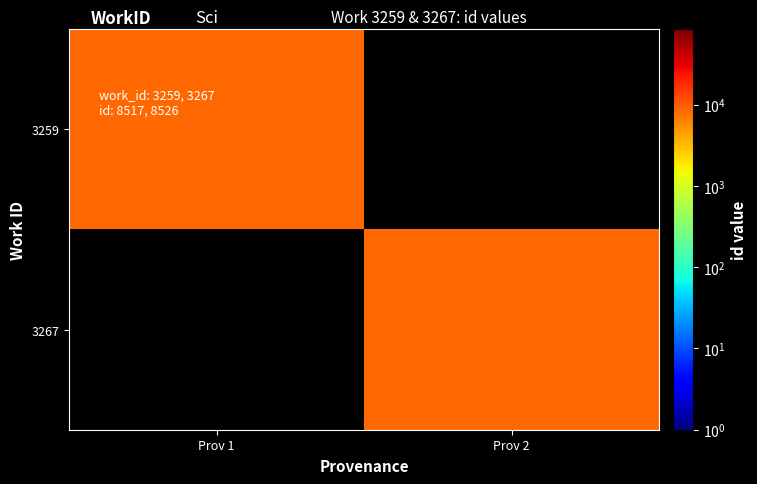

The value of 3259 at Prov 1 is 8517.0. True or false?

True